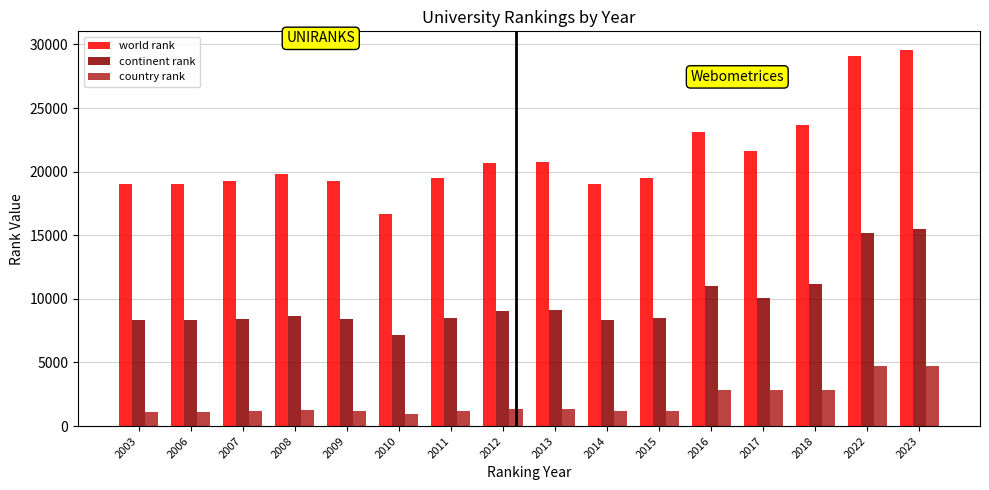

The value of continent rank at 2022 is 22221. True or false?

False